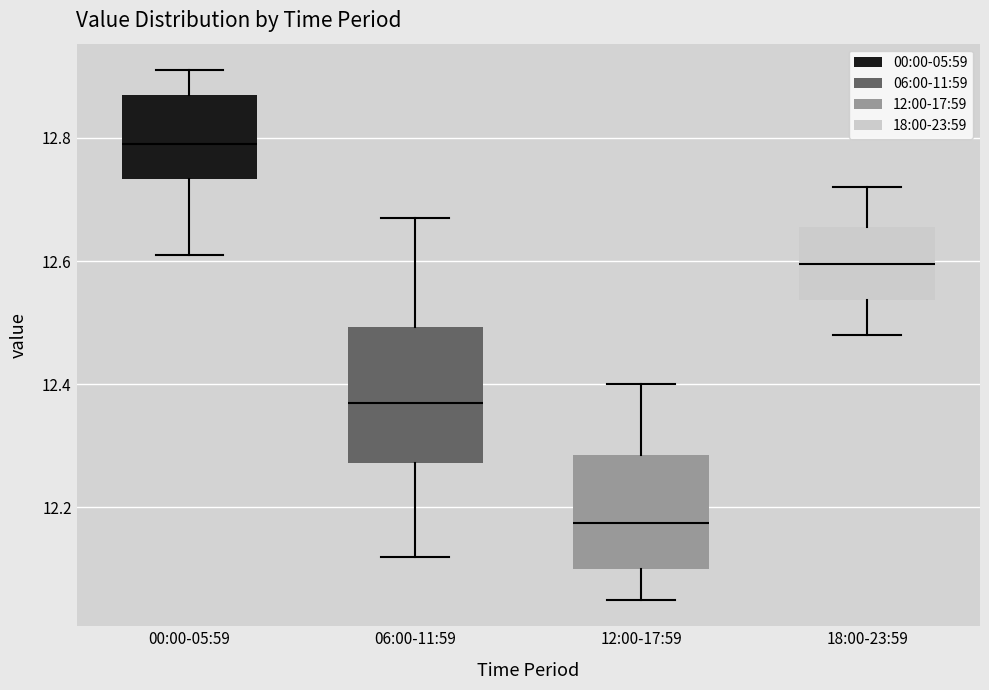

Reading left to right, transcribe this box plot: for each box, give where its median line is, the range the box spans, and where its two whiskers end, as read against the y-axis. The values are not printed on the chart, so give them approximately, as read against the axis.

00:00-05:59: median 12.80, box 12.74 to 12.88, whiskers 12.62 to 12.92
06:00-11:59: median 12.38, box 12.28 to 12.50, whiskers 12.12 to 12.68
12:00-17:59: median 12.18, box 12.10 to 12.28, whiskers 12.06 to 12.40
18:00-23:59: median 12.60, box 12.54 to 12.66, whiskers 12.48 to 12.72